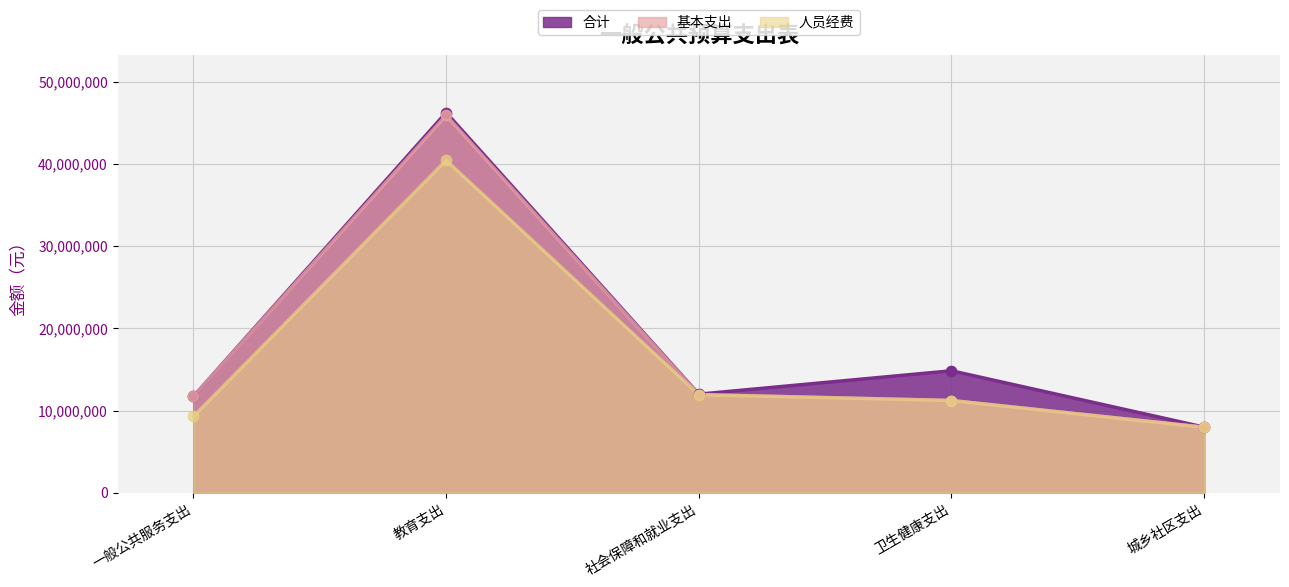

At how many categories does at least one series exceed 19443961?

1